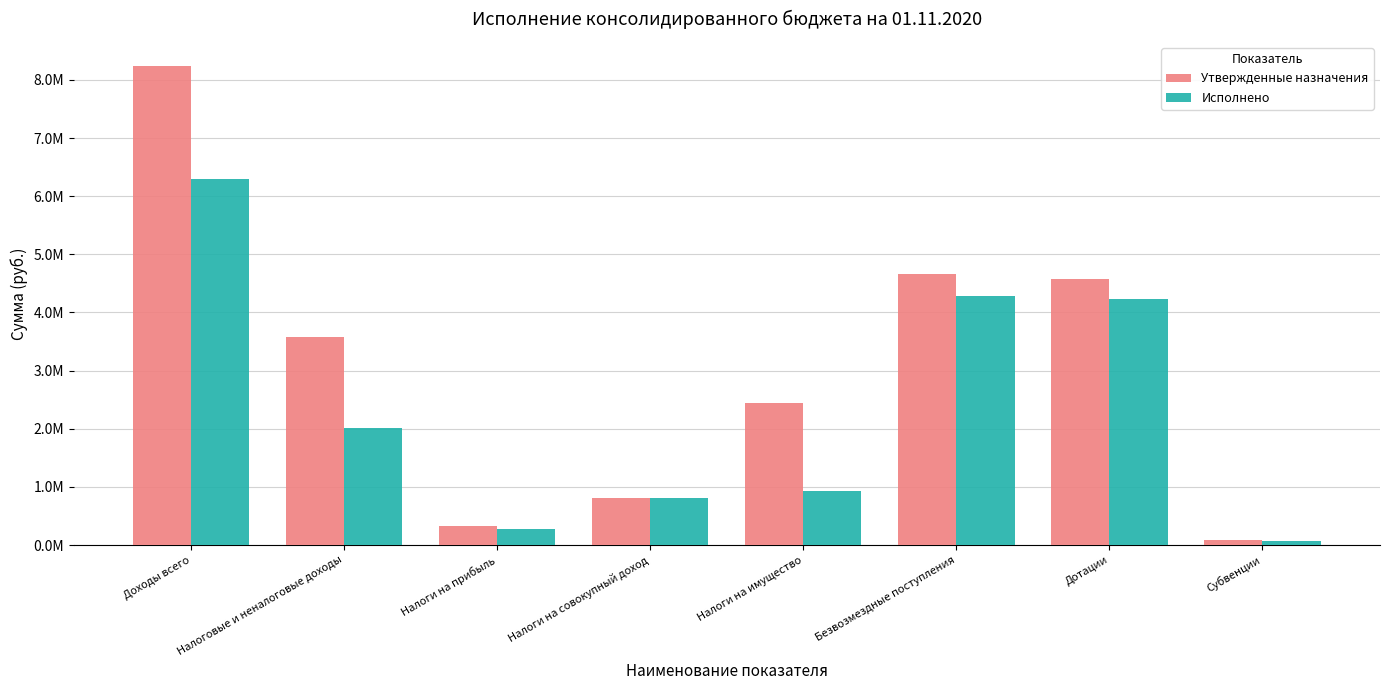

Does the chart contain any negative values?

No